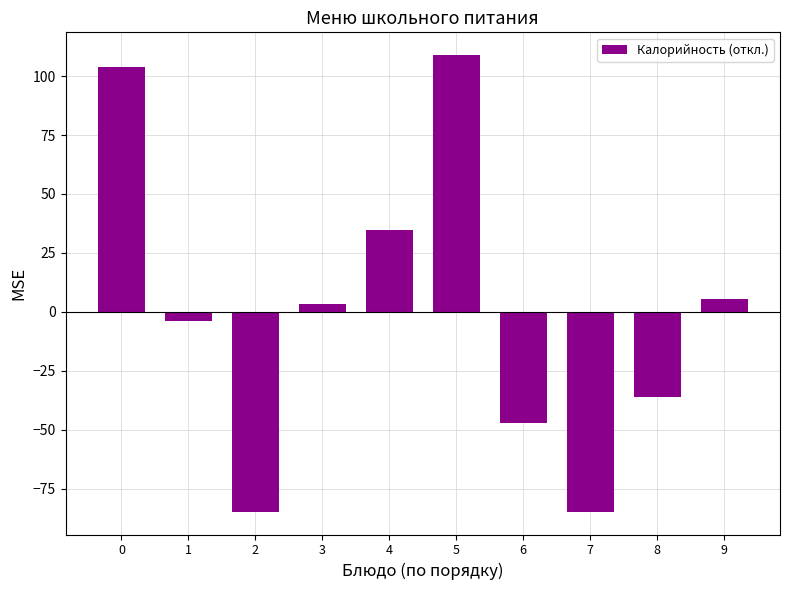

What is the value of the 7th bar from the left?

-47.0